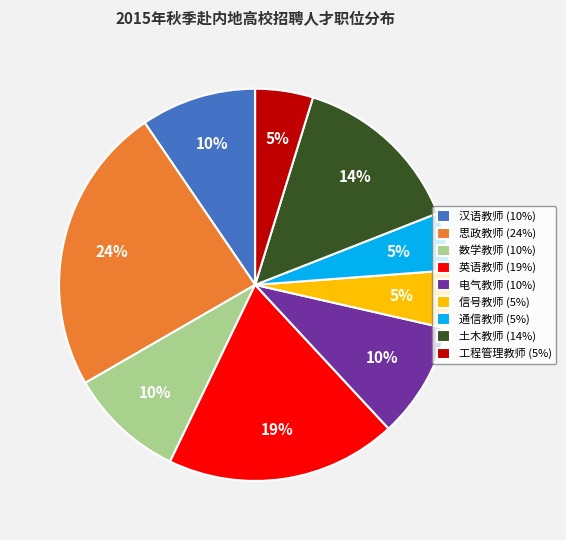

Approximately how many times larger is the value at 汉语教师 compared to 电气教师?

1.0